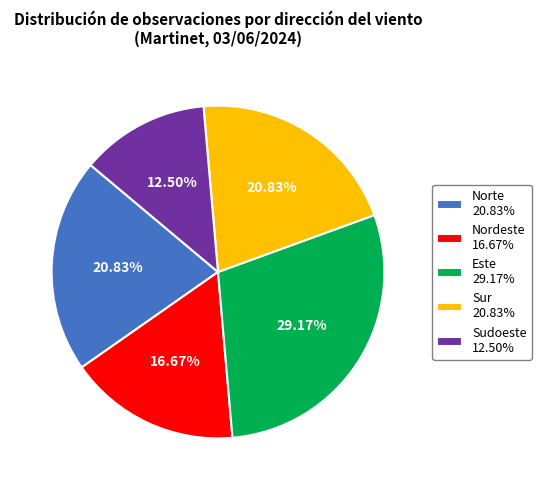

Which has a higher value, Este 29.17% or Sur 20.83%?

Este 29.17%